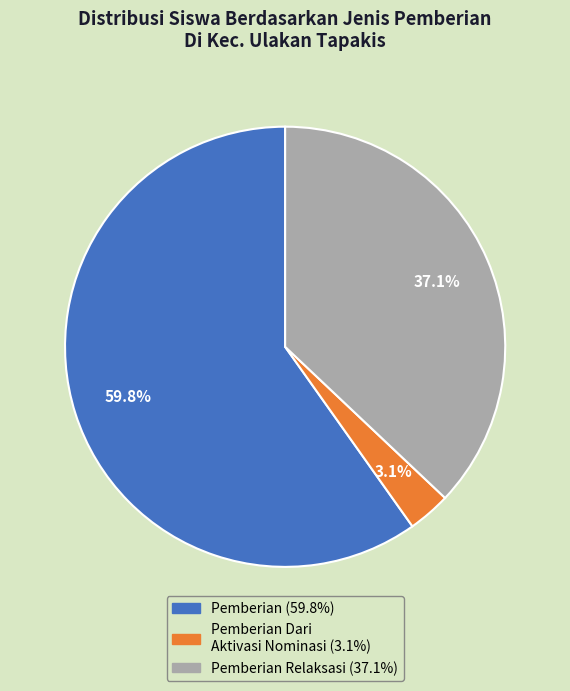

Does any single category account for the majority?

Yes